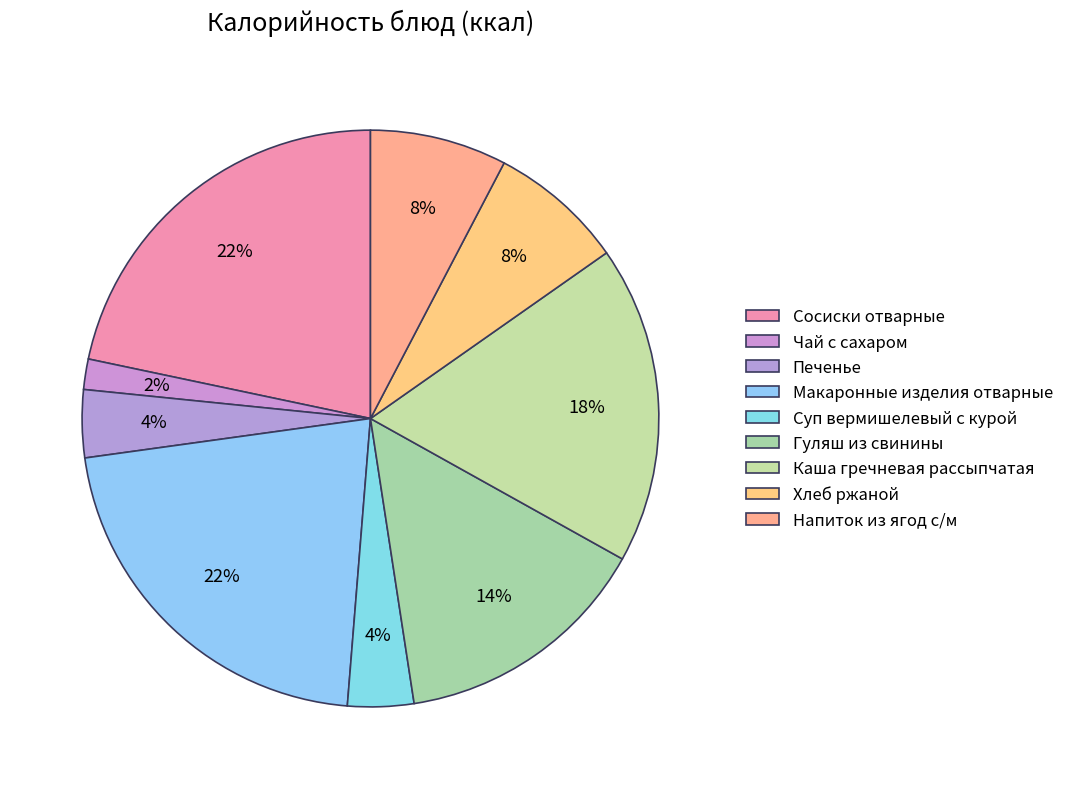

To the nearest percent, what percentage of the pie is Напиток из ягод с/м?

8%